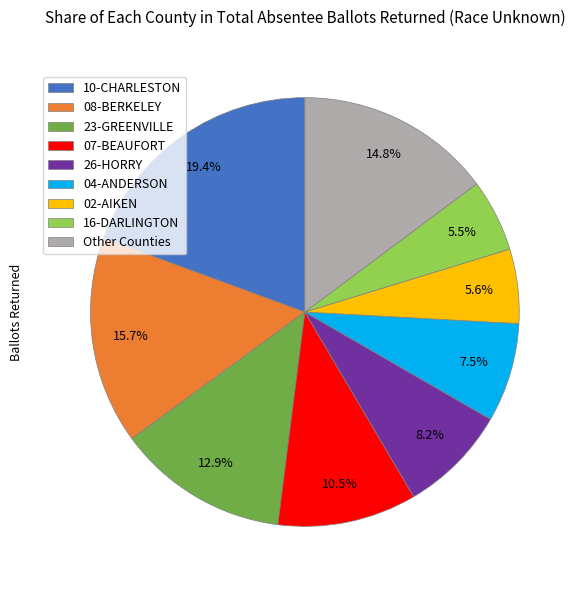

Count the number of slices in the pie.

9